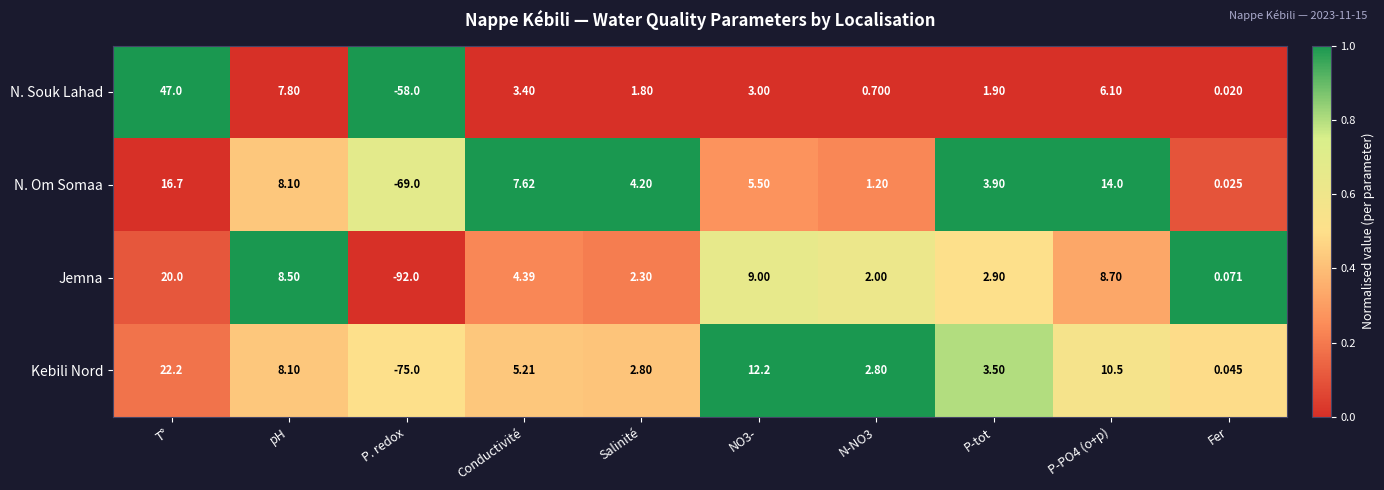

At P-PO4 (o+p), list the series in order from largest to smallest.

N. Om Somaa, Kebili Nord, Jemna, N. Souk Lahad